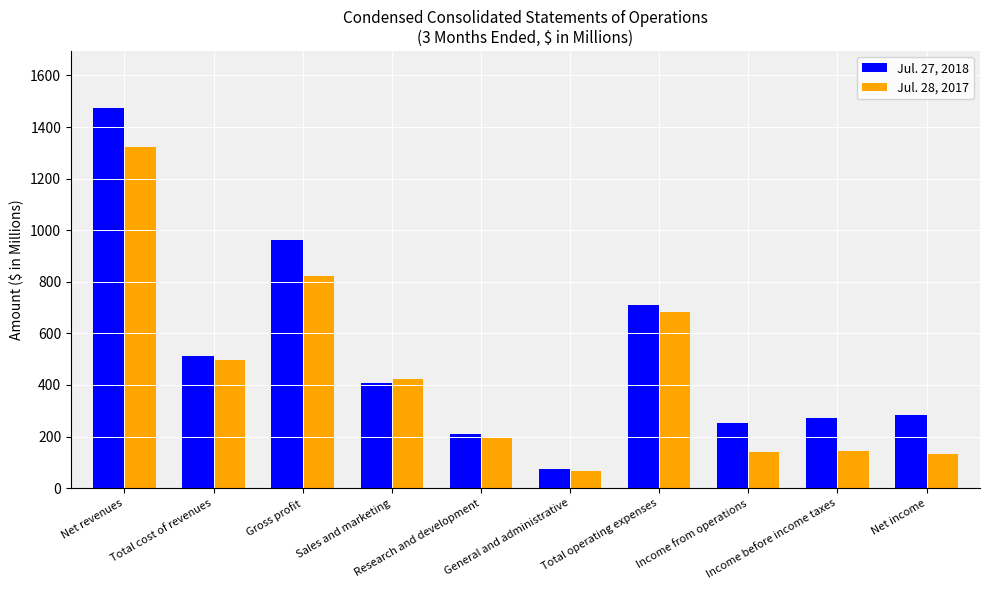

The Jul. 27, 2018 series shows 511 at Total cost of revenues. True or false?

True